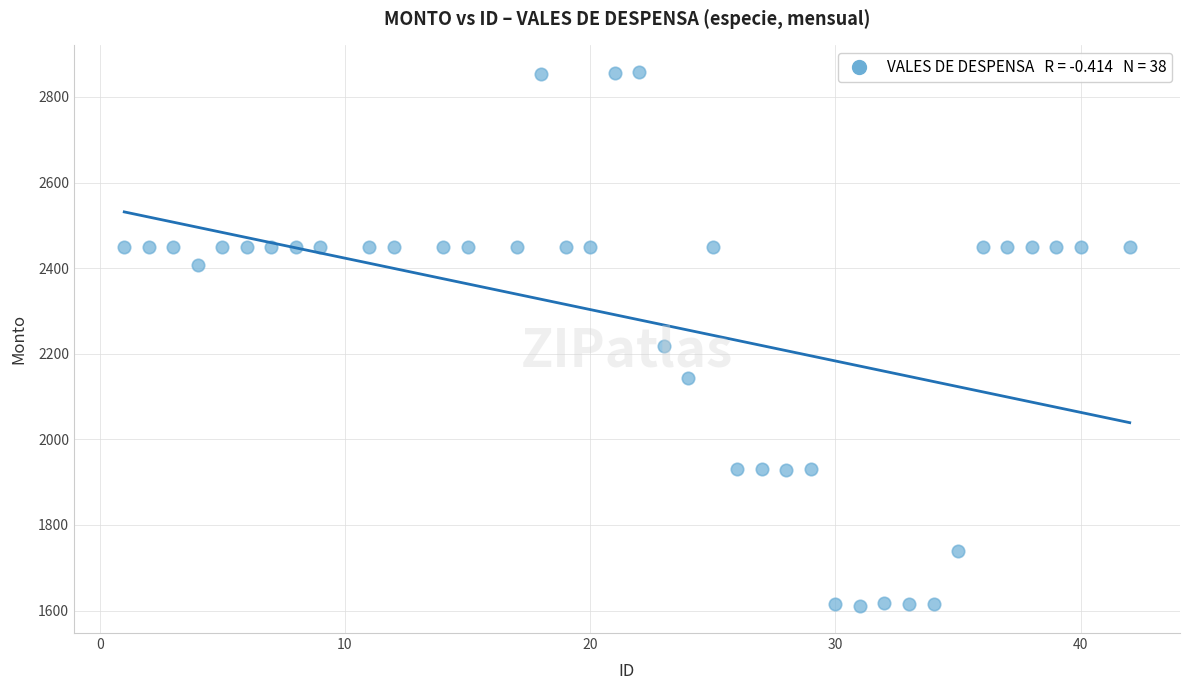

What is the range of X values (max minus min)?

41